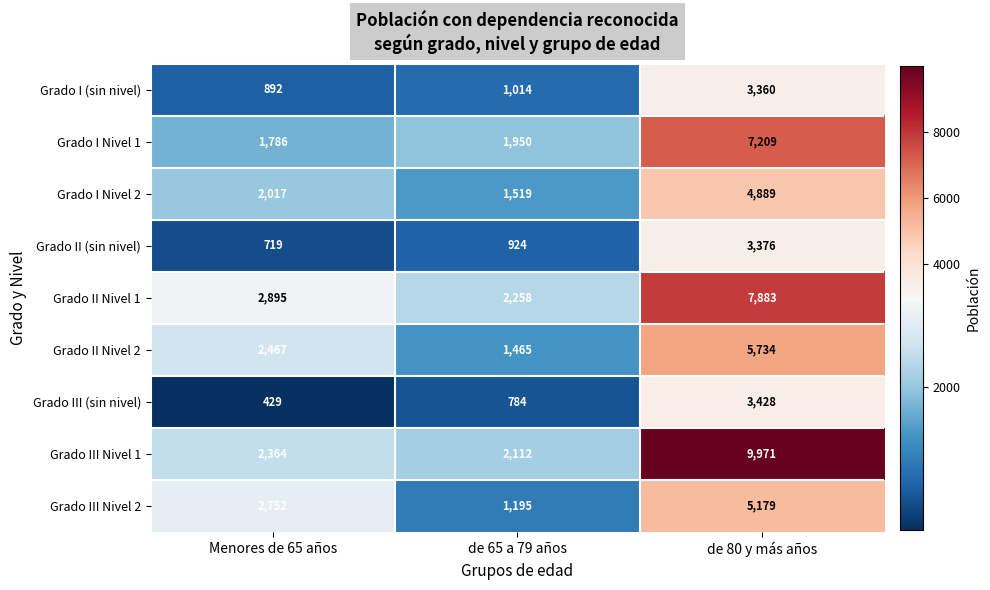

What is the average value of the Grado I (sin nivel) series?

1755